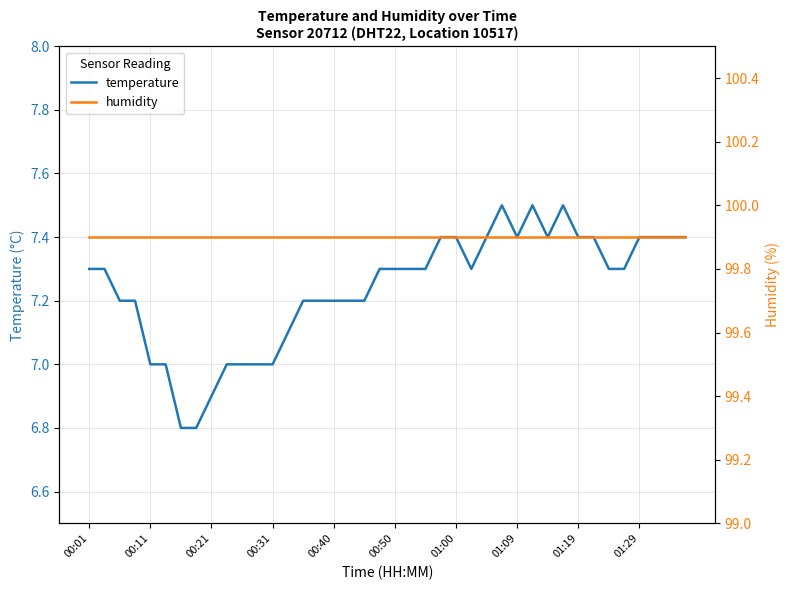

Reading left to right, transcribe all the data shown in this chart.

temperature: 7.3	7.3	7.2	7.2	7.0	7.0	6.8	6.8	6.9	7.0	7.0	7.0	7.0	7.1	7.2	7.2	7.2	7.2	7.2	7.3	7.3	7.3	7.3	7.4	7.4	7.3	7.4	7.5	7.4	7.5	7.4	7.5	7.4	7.4	7.3	7.3	7.4	7.4	7.4	7.4
humidity: 99.9	99.9	99.9	99.9	99.9	99.9	99.9	99.9	99.9	99.9	99.9	99.9	99.9	99.9	99.9	99.9	99.9	99.9	99.9	99.9	99.9	99.9	99.9	99.9	99.9	99.9	99.9	99.9	99.9	99.9	99.9	99.9	99.9	99.9	99.9	99.9	99.9	99.9	99.9	99.9